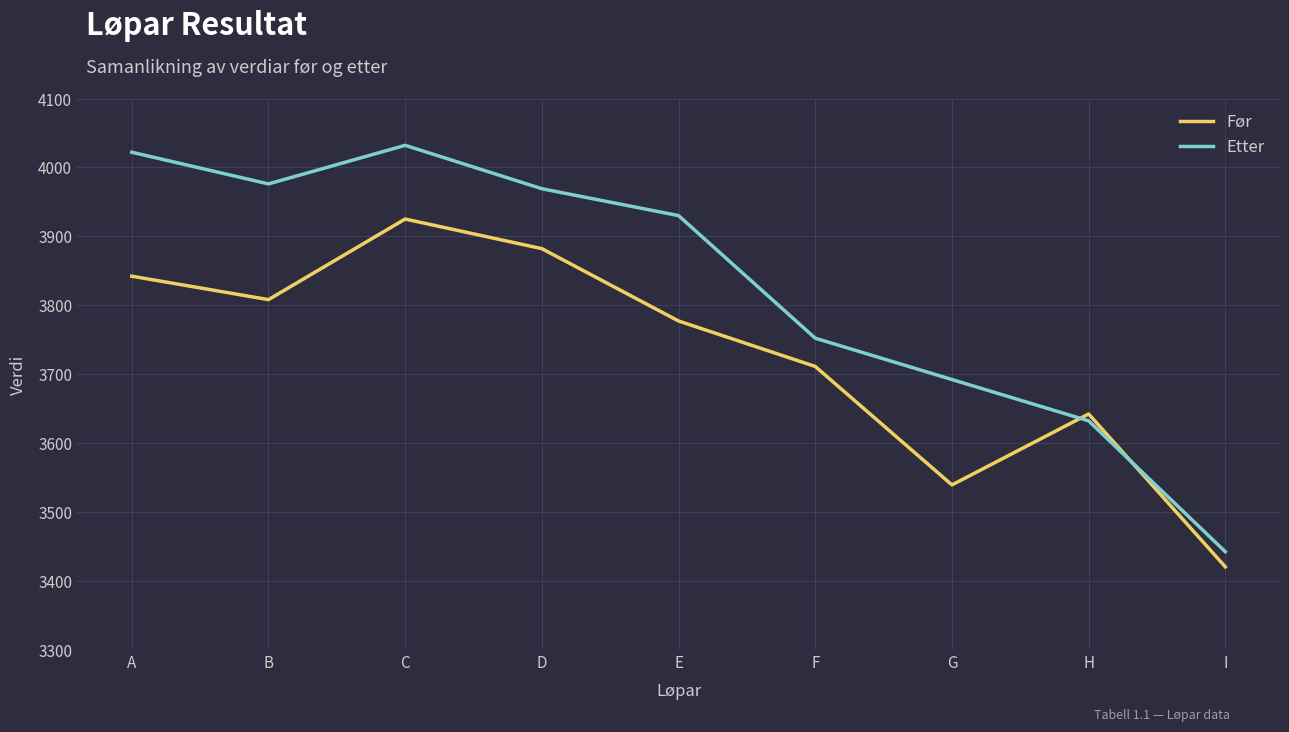

In Etter, how many points are higher than both neighbors (excluding endpoints)?

1